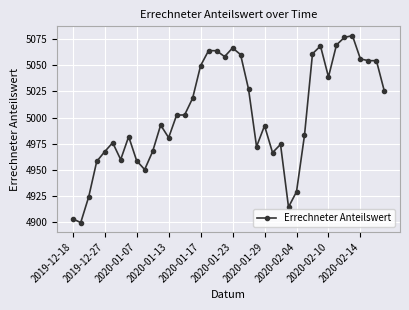

What is the difference between the maximum and minimum values?

178.5